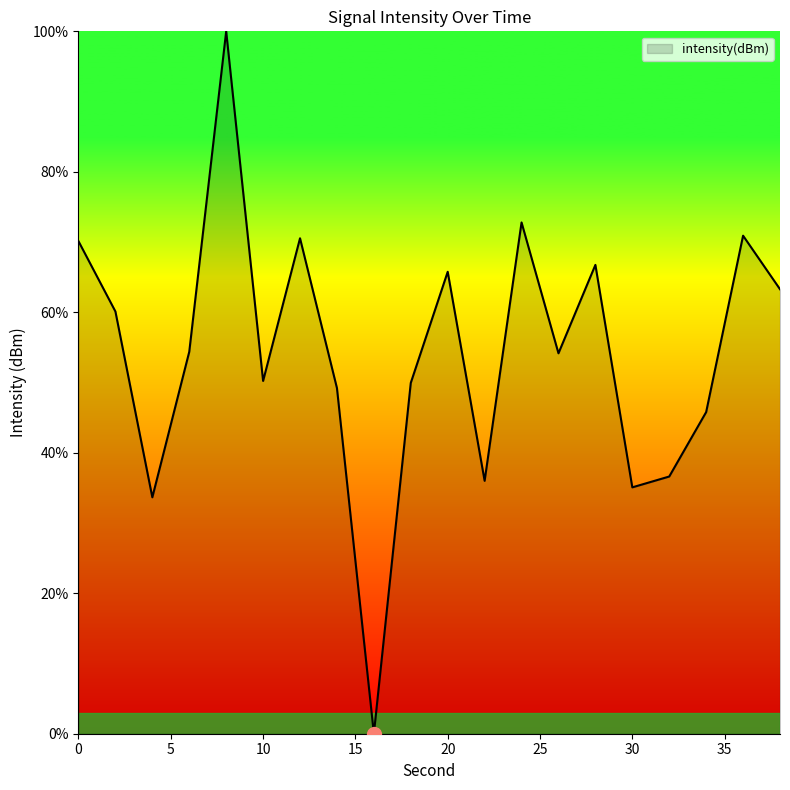

What is the greatest value displayed?

100.0